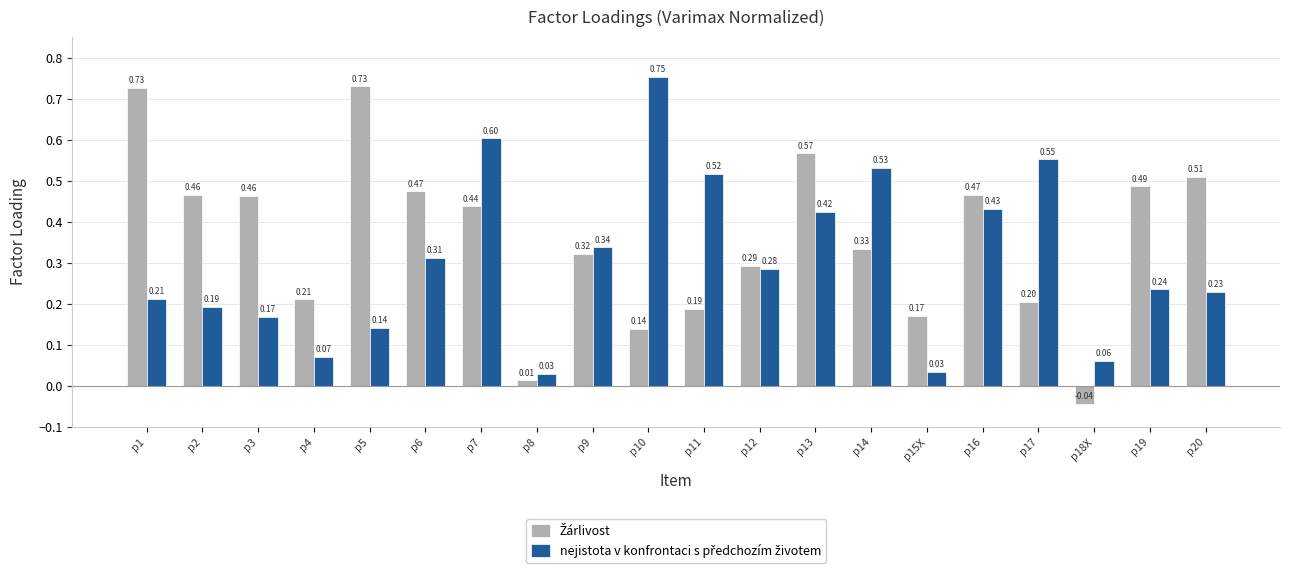

What is the spread (max minus min) of values at p10?

0.6